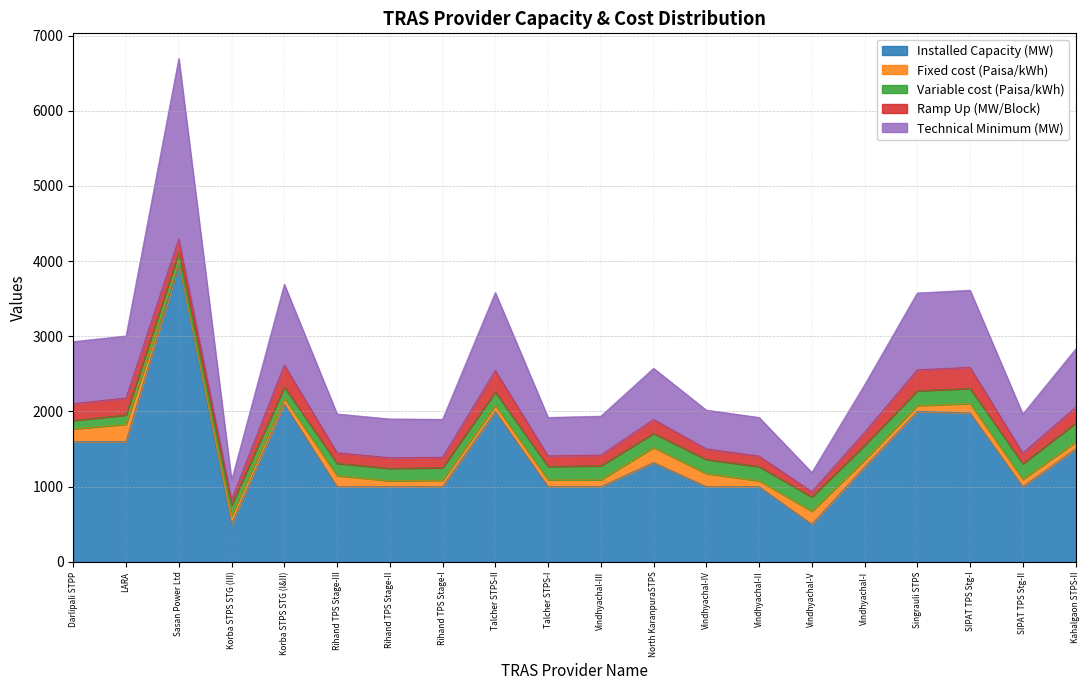

How many categories are shown in the chart?

20